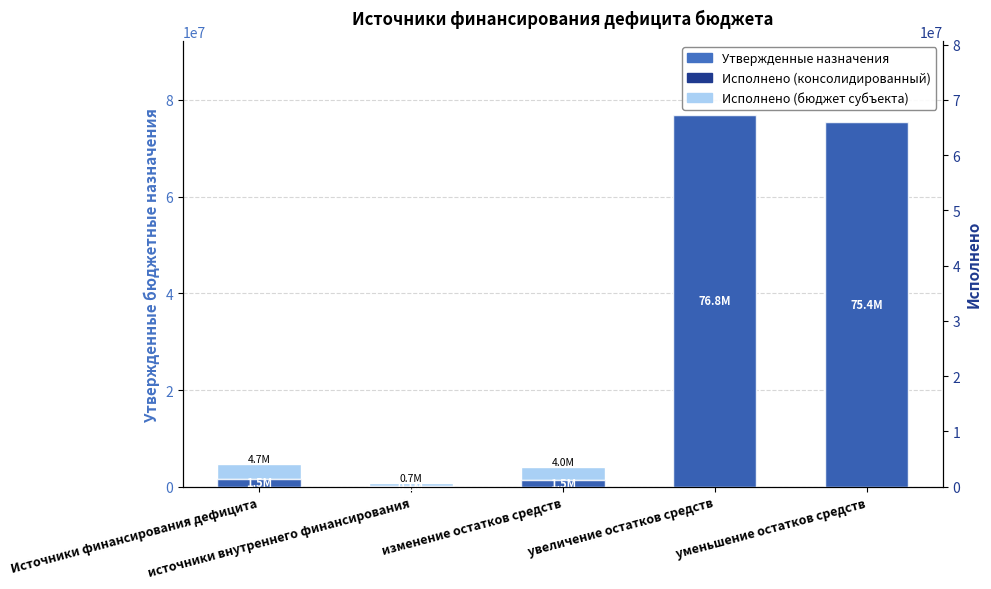

At which label does Исполнено (консолидированный) reach its peak?

увеличение остатков средств